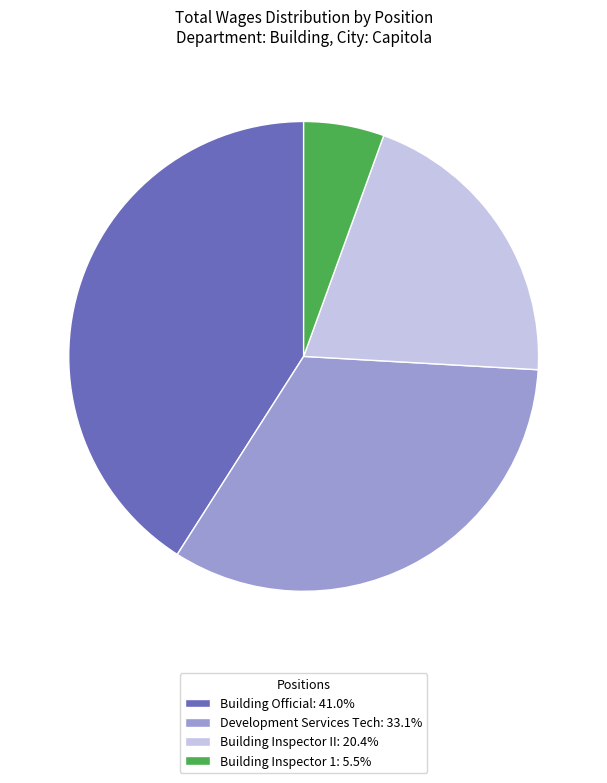

Which category has the biggest portion of the pie?

Building Official